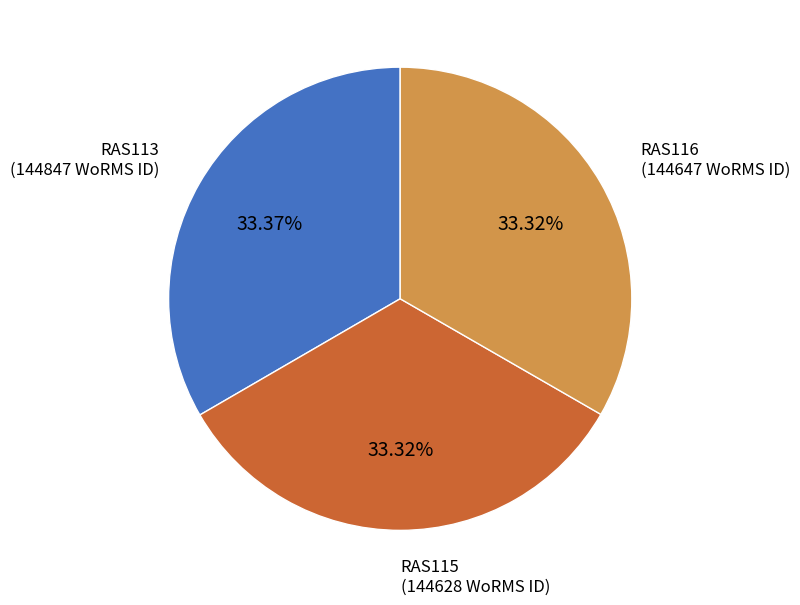

Count the number of slices in the pie.

3